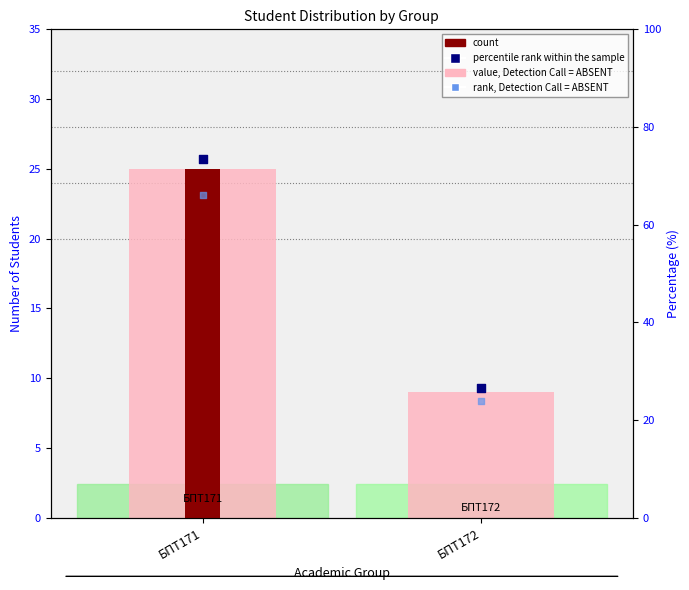

What is the total value across all series at БПТ171?

164.7